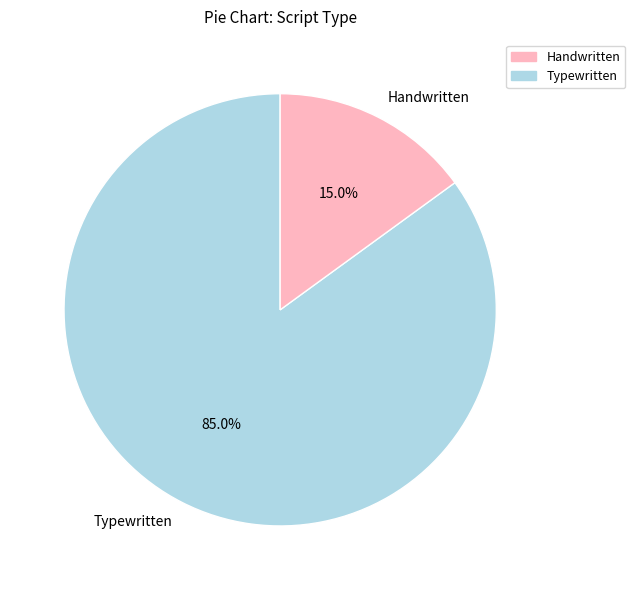

Is there a majority slice in this chart?

Yes